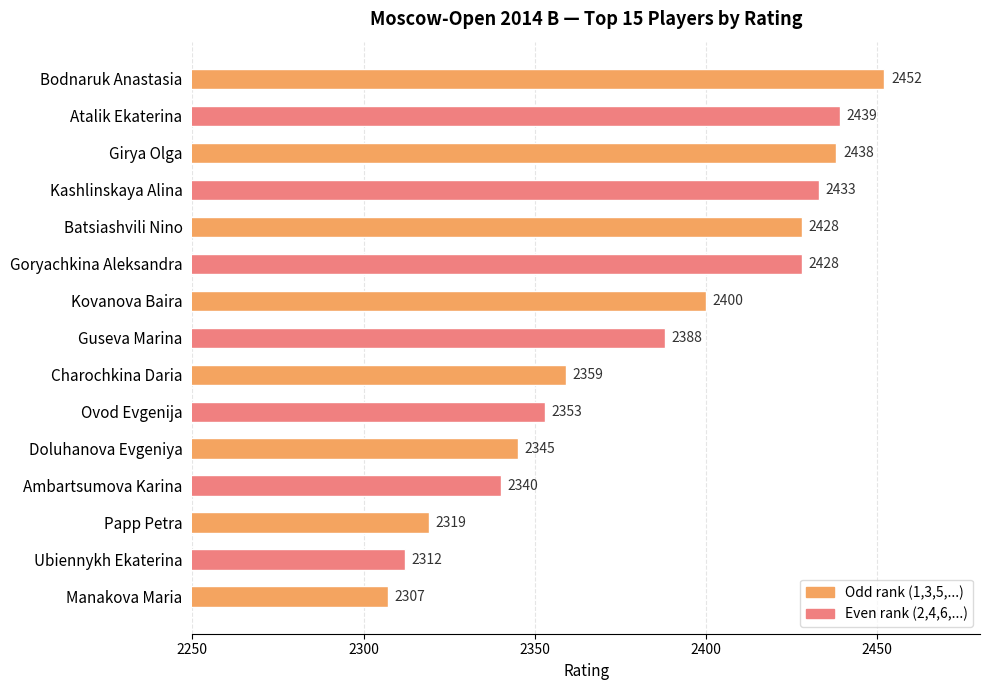

How many data points does each series have?

15